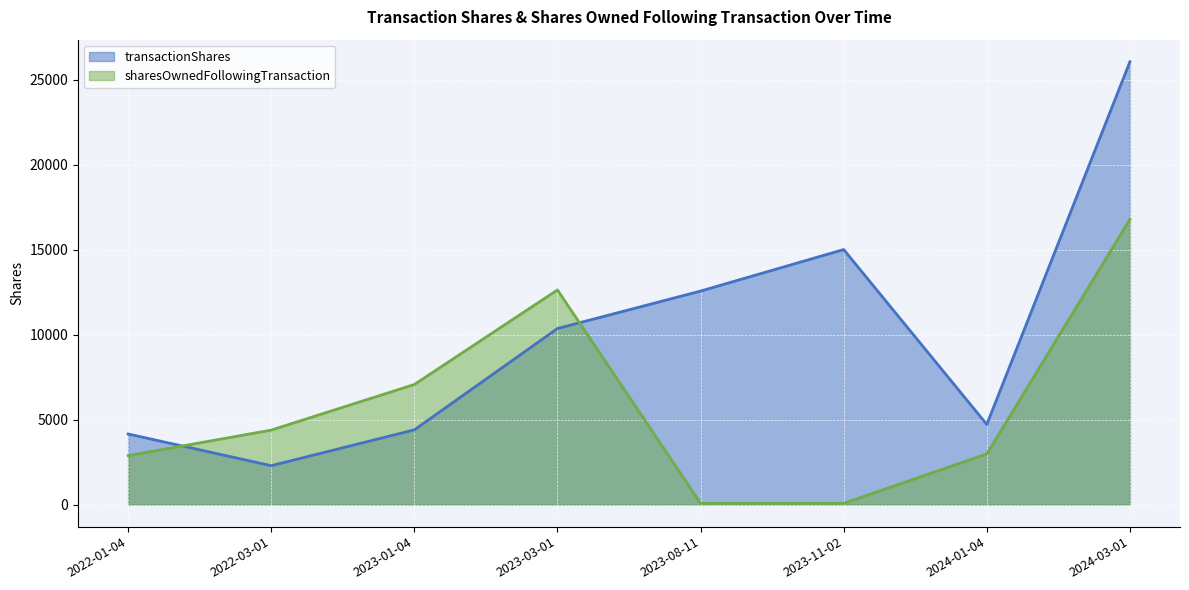

Is it true that sharesOwnedFollowingTransaction equals 68 at 2023-08-11?

True